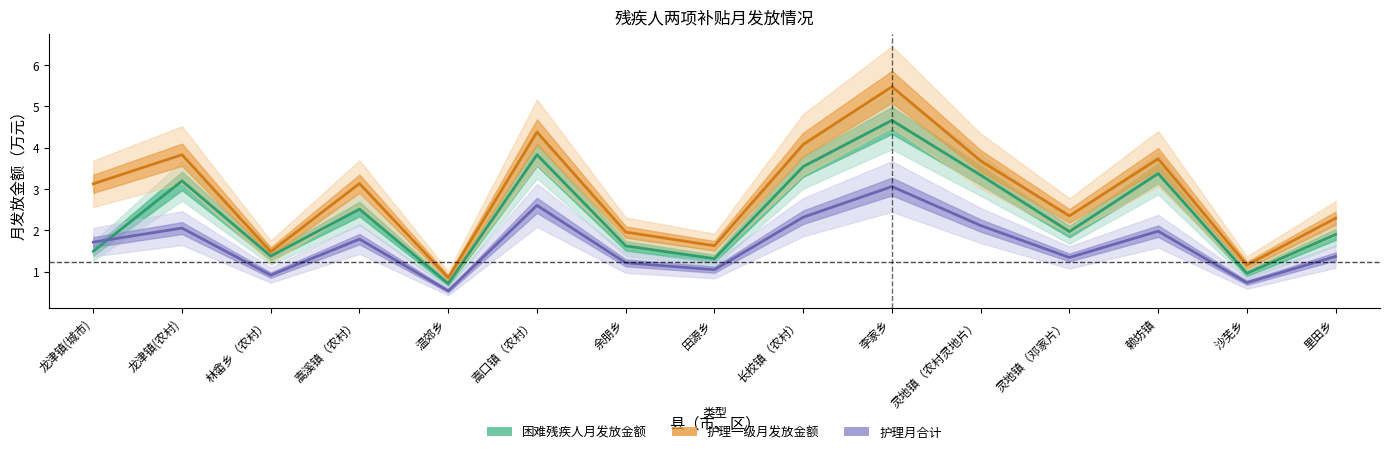

How many data points does each series have?

15